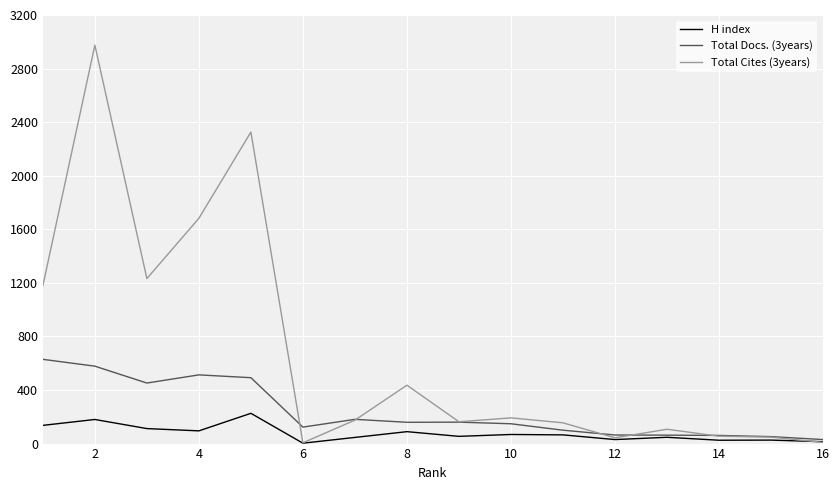

Rank the series by their maximum value, from lowest to highest.

H index, Total Docs. (3years), Total Cites (3years)